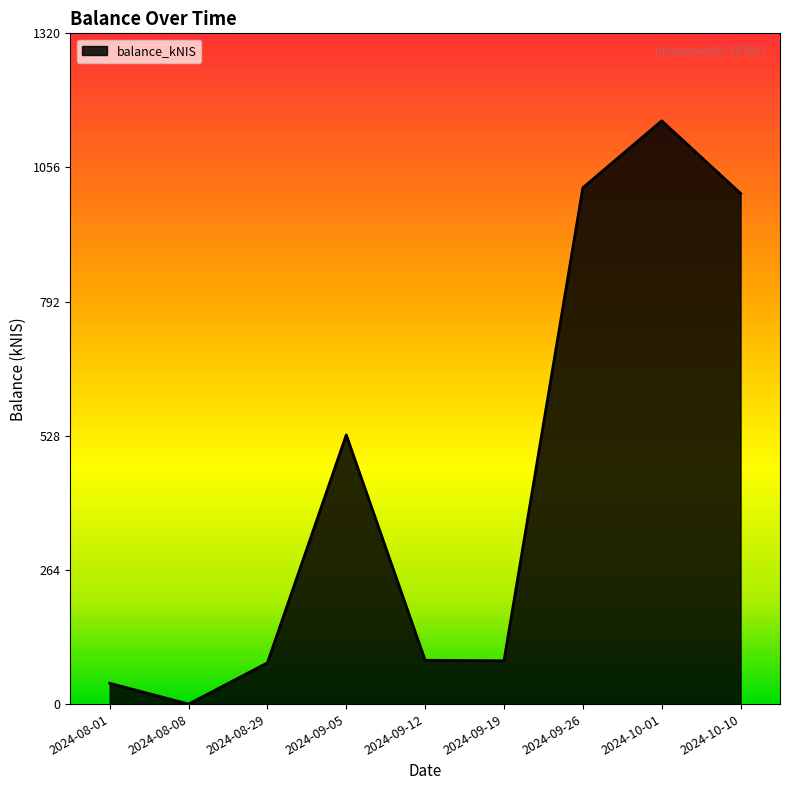

How many lines are shown in the chart?

1